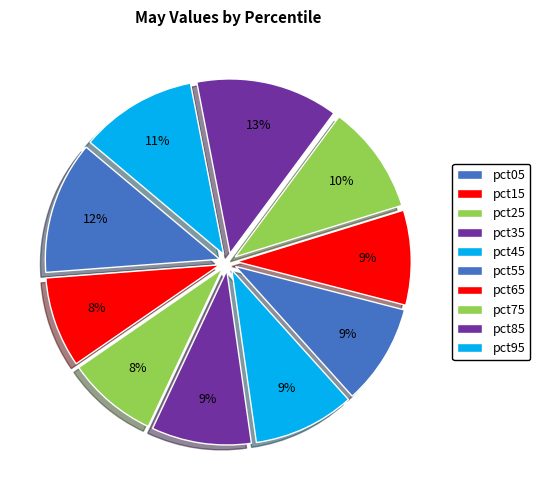

Rank the categories by value from lowest to highest.

pct15, pct25, pct65, pct35, pct55, pct45, pct75, pct95, pct05, pct85